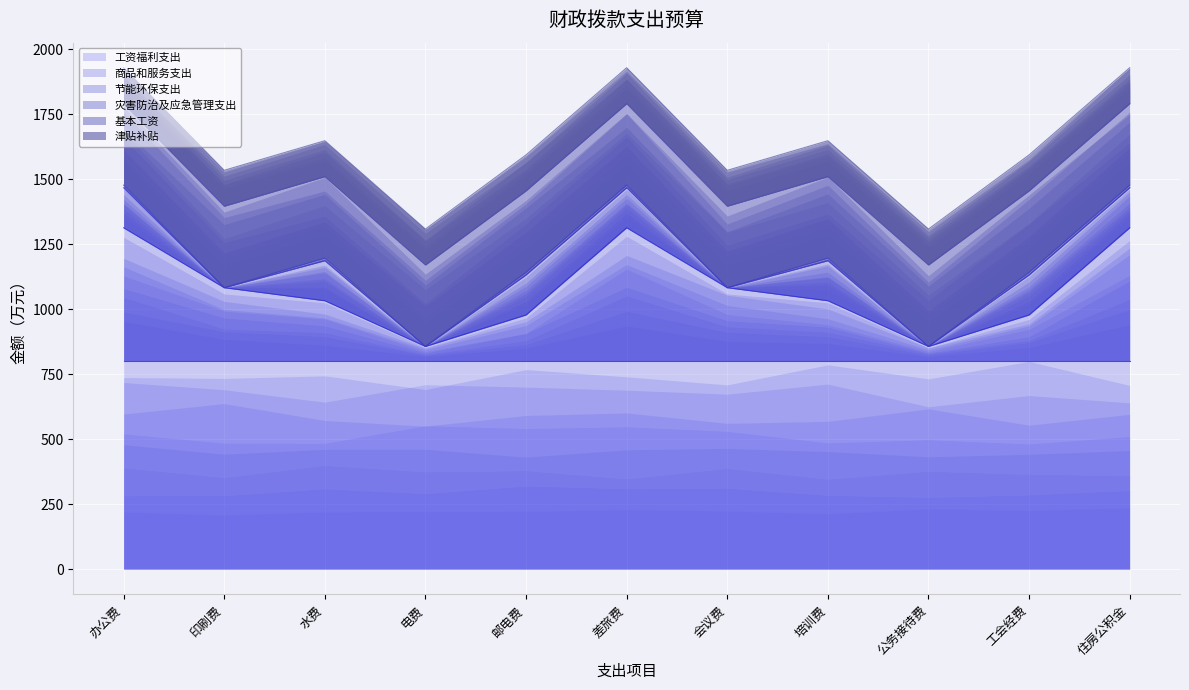

What position from the left is 邮电费?

5